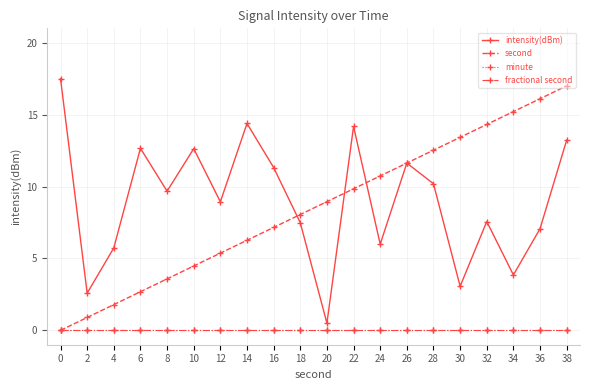

Between 24 and 12, which is larger?

12